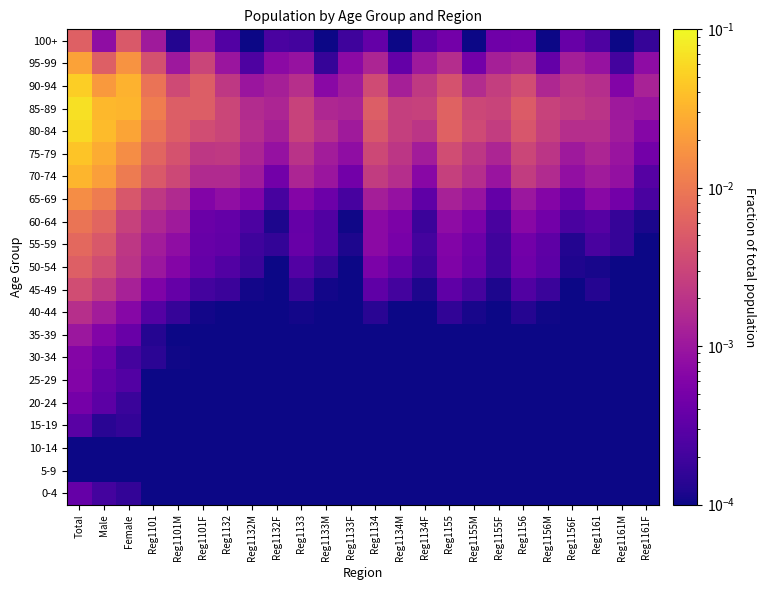

Reading left to right, extract all data points from this chart.

0-4: Total=0.0	Male=0.0	Female=0.0	Reg1101=0.0	Reg1101M=0.0	Reg1101F=0.0	Reg1132=0.0	Reg1132M=0.0	Reg1132F=0.0	Reg1133=0.0	Reg1133M=0.0	Reg1133F=0.0	Reg1134=0.0	Reg1134M=0.0	Reg1134F=0.0	Reg1155=0.0	Reg1155M=0.0	Reg1155F=0.0	Reg1156=0.0	Reg1156M=0.0	Reg1156F=0.0	Reg1161=0.0	Reg1161M=0.0	Reg1161F=0.0
5-9: Total=0.0	Male=0.0	Female=0.0	Reg1101=0.0	Reg1101M=0.0	Reg1101F=0.0	Reg1132=0.0	Reg1132M=0.0	Reg1132F=0.0	Reg1133=0.0	Reg1133M=0.0	Reg1133F=0.0	Reg1134=0.0	Reg1134M=0.0	Reg1134F=0.0	Reg1155=0.0	Reg1155M=0.0	Reg1155F=0.0	Reg1156=0.0	Reg1156M=0.0	Reg1156F=0.0	Reg1161=0.0	Reg1161M=0.0	Reg1161F=0.0
10-14: Total=0.0	Male=0.0	Female=0.0	Reg1101=0.0	Reg1101M=0.0	Reg1101F=0.0	Reg1132=0.0	Reg1132M=0.0	Reg1132F=0.0	Reg1133=0.0	Reg1133M=0.0	Reg1133F=0.0	Reg1134=0.0	Reg1134M=0.0	Reg1134F=0.0	Reg1155=0.0	Reg1155M=0.0	Reg1155F=0.0	Reg1156=0.0	Reg1156M=0.0	Reg1156F=0.0	Reg1161=0.0	Reg1161M=0.0	Reg1161F=0.0
15-19: Total=0.0	Male=0.0	Female=0.0	Reg1101=0.0	Reg1101M=0.0	Reg1101F=0.0	Reg1132=0.0	Reg1132M=0.0	Reg1132F=0.0	Reg1133=0.0	Reg1133M=0.0	Reg1133F=0.0	Reg1134=0.0	Reg1134M=0.0	Reg1134F=0.0	Reg1155=0.0	Reg1155M=0.0	Reg1155F=0.0	Reg1156=0.0	Reg1156M=0.0	Reg1156F=0.0	Reg1161=0.0	Reg1161M=0.0	Reg1161F=0.0
20-24: Total=0.0	Male=0.0	Female=0.0	Reg1101=0.0	Reg1101M=0.0	Reg1101F=0.0	Reg1132=0.0	Reg1132M=0.0	Reg1132F=0.0	Reg1133=0.0	Reg1133M=0.0	Reg1133F=0.0	Reg1134=0.0	Reg1134M=0.0	Reg1134F=0.0	Reg1155=0.0	Reg1155M=0.0	Reg1155F=0.0	Reg1156=0.0	Reg1156M=0.0	Reg1156F=0.0	Reg1161=0.0	Reg1161M=0.0	Reg1161F=0.0
25-29: Total=0.0	Male=0.0	Female=0.0	Reg1101=0.0	Reg1101M=0.0	Reg1101F=0.0	Reg1132=0.0	Reg1132M=0.0	Reg1132F=0.0	Reg1133=0.0	Reg1133M=0.0	Reg1133F=0.0	Reg1134=0.0	Reg1134M=0.0	Reg1134F=0.0	Reg1155=0.0	Reg1155M=0.0	Reg1155F=0.0	Reg1156=0.0	Reg1156M=0.0	Reg1156F=0.0	Reg1161=0.0	Reg1161M=0.0	Reg1161F=0.0
30-34: Total=0.0	Male=0.0	Female=0.0	Reg1101=0.0	Reg1101M=0.0	Reg1101F=0.0	Reg1132=0.0	Reg1132M=0.0	Reg1132F=0.0	Reg1133=0.0	Reg1133M=0.0	Reg1133F=0.0	Reg1134=0.0	Reg1134M=0.0	Reg1134F=0.0	Reg1155=0.0	Reg1155M=0.0	Reg1155F=0.0	Reg1156=0.0	Reg1156M=0.0	Reg1156F=0.0	Reg1161=0.0	Reg1161M=0.0	Reg1161F=0.0
35-39: Total=0.0	Male=0.0	Female=0.0	Reg1101=0.0	Reg1101M=0.0	Reg1101F=0.0	Reg1132=0.0	Reg1132M=0.0	Reg1132F=0.0	Reg1133=0.0	Reg1133M=0.0	Reg1133F=0.0	Reg1134=0.0	Reg1134M=0.0	Reg1134F=0.0	Reg1155=0.0	Reg1155M=0.0	Reg1155F=0.0	Reg1156=0.0	Reg1156M=0.0	Reg1156F=0.0	Reg1161=0.0	Reg1161M=0.0	Reg1161F=0.0
40-44: Total=0.0	Male=0.0	Female=0.0	Reg1101=0.0	Reg1101M=0.0	Reg1101F=0.0	Reg1132=0.0	Reg1132M=0.0	Reg1132F=0.0	Reg1133=0.0	Reg1133M=0.0	Reg1133F=0.0	Reg1134=0.0	Reg1134M=0.0	Reg1134F=0.0	Reg1155=0.0	Reg1155M=0.0	Reg1155F=0.0	Reg1156=0.0	Reg1156M=0.0	Reg1156F=0.0	Reg1161=0.0	Reg1161M=0.0	Reg1161F=0.0
45-49: Total=0.0	Male=0.0	Female=0.0	Reg1101=0.0	Reg1101M=0.0	Reg1101F=0.0	Reg1132=0.0	Reg1132M=0.0	Reg1132F=0.0	Reg1133=0.0	Reg1133M=0.0	Reg1133F=0.0	Reg1134=0.0	Reg1134M=0.0	Reg1134F=0.0	Reg1155=0.0	Reg1155M=0.0	Reg1155F=0.0	Reg1156=0.0	Reg1156M=0.0	Reg1156F=0.0	Reg1161=0.0	Reg1161M=0.0	Reg1161F=0.0
50-54: Total=0.0	Male=0.0	Female=0.0	Reg1101=0.0	Reg1101M=0.0	Reg1101F=0.0	Reg1132=0.0	Reg1132M=0.0	Reg1132F=0.0	Reg1133=0.0	Reg1133M=0.0	Reg1133F=0.0	Reg1134=0.0	Reg1134M=0.0	Reg1134F=0.0	Reg1155=0.0	Reg1155M=0.0	Reg1155F=0.0	Reg1156=0.0	Reg1156M=0.0	Reg1156F=0.0	Reg1161=0.0	Reg1161M=0.0	Reg1161F=0.0
55-59: Total=0.0	Male=0.0	Female=0.0	Reg1101=0.0	Reg1101M=0.0	Reg1101F=0.0	Reg1132=0.0	Reg1132M=0.0	Reg1132F=0.0	Reg1133=0.0	Reg1133M=0.0	Reg1133F=0.0	Reg1134=0.0	Reg1134M=0.0	Reg1134F=0.0	Reg1155=0.0	Reg1155M=0.0	Reg1155F=0.0	Reg1156=0.0	Reg1156M=0.0	Reg1156F=0.0	Reg1161=0.0	Reg1161M=0.0	Reg1161F=0.0
60-64: Total=0.0	Male=0.0	Female=0.0	Reg1101=0.0	Reg1101M=0.0	Reg1101F=0.0	Reg1132=0.0	Reg1132M=0.0	Reg1132F=0.0	Reg1133=0.0	Reg1133M=0.0	Reg1133F=0.0	Reg1134=0.0	Reg1134M=0.0	Reg1134F=0.0	Reg1155=0.0	Reg1155M=0.0	Reg1155F=0.0	Reg1156=0.0	Reg1156M=0.0	Reg1156F=0.0	Reg1161=0.0	Reg1161M=0.0	Reg1161F=0.0
65-69: Total=0.0	Male=0.0	Female=0.0	Reg1101=0.0	Reg1101M=0.0	Reg1101F=0.0	Reg1132=0.0	Reg1132M=0.0	Reg1132F=0.0	Reg1133=0.0	Reg1133M=0.0	Reg1133F=0.0	Reg1134=0.0	Reg1134M=0.0	Reg1134F=0.0	Reg1155=0.0	Reg1155M=0.0	Reg1155F=0.0	Reg1156=0.0	Reg1156M=0.0	Reg1156F=0.0	Reg1161=0.0	Reg1161M=0.0	Reg1161F=0.0
70-74: Total=0.0	Male=0.0	Female=0.0	Reg1101=0.0	Reg1101M=0.0	Reg1101F=0.0	Reg1132=0.0	Reg1132M=0.0	Reg1132F=0.0	Reg1133=0.0	Reg1133M=0.0	Reg1133F=0.0	Reg1134=0.0	Reg1134M=0.0	Reg1134F=0.0	Reg1155=0.0	Reg1155M=0.0	Reg1155F=0.0	Reg1156=0.0	Reg1156M=0.0	Reg1156F=0.0	Reg1161=0.0	Reg1161M=0.0	Reg1161F=0.0
75-79: Total=0.0	Male=0.0	Female=0.0	Reg1101=0.0	Reg1101M=0.0	Reg1101F=0.0	Reg1132=0.0	Reg1132M=0.0	Reg1132F=0.0	Reg1133=0.0	Reg1133M=0.0	Reg1133F=0.0	Reg1134=0.0	Reg1134M=0.0	Reg1134F=0.0	Reg1155=0.0	Reg1155M=0.0	Reg1155F=0.0	Reg1156=0.0	Reg1156M=0.0	Reg1156F=0.0	Reg1161=0.0	Reg1161M=0.0	Reg1161F=0.0
80-84: Total=0.1	Male=0.0	Female=0.0	Reg1101=0.0	Reg1101M=0.0	Reg1101F=0.0	Reg1132=0.0	Reg1132M=0.0	Reg1132F=0.0	Reg1133=0.0	Reg1133M=0.0	Reg1133F=0.0	Reg1134=0.0	Reg1134M=0.0	Reg1134F=0.0	Reg1155=0.0	Reg1155M=0.0	Reg1155F=0.0	Reg1156=0.0	Reg1156M=0.0	Reg1156F=0.0	Reg1161=0.0	Reg1161M=0.0	Reg1161F=0.0
85-89: Total=0.1	Male=0.0	Female=0.0	Reg1101=0.0	Reg1101M=0.0	Reg1101F=0.0	Reg1132=0.0	Reg1132M=0.0	Reg1132F=0.0	Reg1133=0.0	Reg1133M=0.0	Reg1133F=0.0	Reg1134=0.0	Reg1134M=0.0	Reg1134F=0.0	Reg1155=0.0	Reg1155M=0.0	Reg1155F=0.0	Reg1156=0.0	Reg1156M=0.0	Reg1156F=0.0	Reg1161=0.0	Reg1161M=0.0	Reg1161F=0.0
90-94: Total=0.0	Male=0.0	Female=0.0	Reg1101=0.0	Reg1101M=0.0	Reg1101F=0.0	Reg1132=0.0	Reg1132M=0.0	Reg1132F=0.0	Reg1133=0.0	Reg1133M=0.0	Reg1133F=0.0	Reg1134=0.0	Reg1134M=0.0	Reg1134F=0.0	Reg1155=0.0	Reg1155M=0.0	Reg1155F=0.0	Reg1156=0.0	Reg1156M=0.0	Reg1156F=0.0	Reg1161=0.0	Reg1161M=0.0	Reg1161F=0.0
95-99: Total=0.0	Male=0.0	Female=0.0	Reg1101=0.0	Reg1101M=0.0	Reg1101F=0.0	Reg1132=0.0	Reg1132M=0.0	Reg1132F=0.0	Reg1133=0.0	Reg1133M=0.0	Reg1133F=0.0	Reg1134=0.0	Reg1134M=0.0	Reg1134F=0.0	Reg1155=0.0	Reg1155M=0.0	Reg1155F=0.0	Reg1156=0.0	Reg1156M=0.0	Reg1156F=0.0	Reg1161=0.0	Reg1161M=0.0	Reg1161F=0.0
100+: Total=0.0	Male=0.0	Female=0.0	Reg1101=0.0	Reg1101M=0.0	Reg1101F=0.0	Reg1132=0.0	Reg1132M=0.0	Reg1132F=0.0	Reg1133=0.0	Reg1133M=0.0	Reg1133F=0.0	Reg1134=0.0	Reg1134M=0.0	Reg1134F=0.0	Reg1155=0.0	Reg1155M=0.0	Reg1155F=0.0	Reg1156=0.0	Reg1156M=0.0	Reg1156F=0.0	Reg1161=0.0	Reg1161M=0.0	Reg1161F=0.0